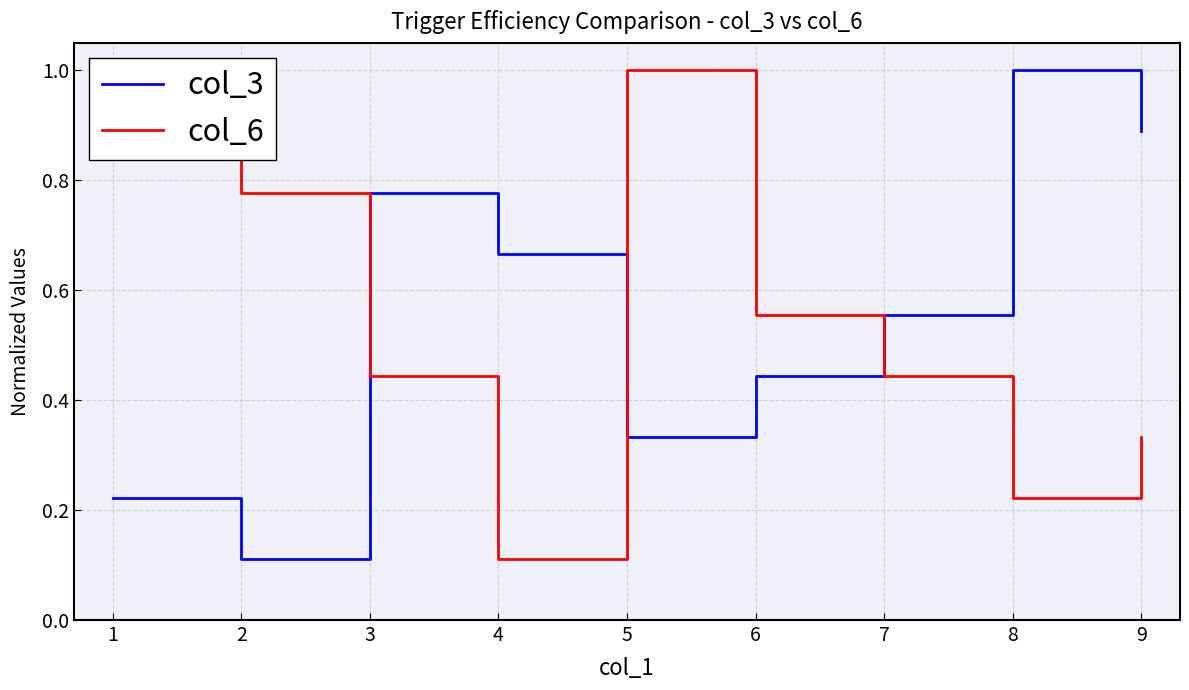

True or false: col_3 and col_6 intersect in this chart.

True